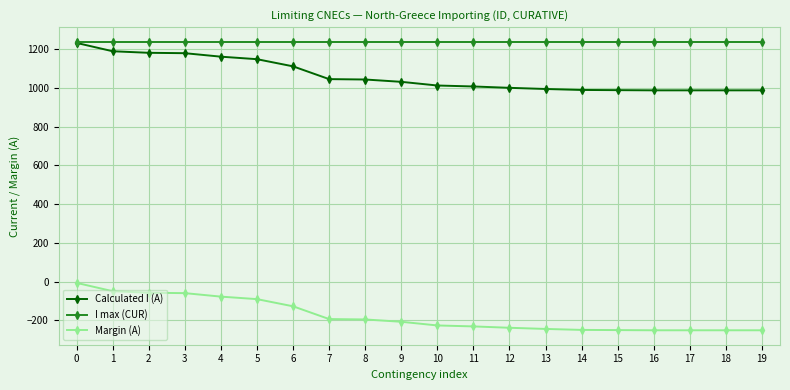

Is this an area chart (filled region under the line)?

No